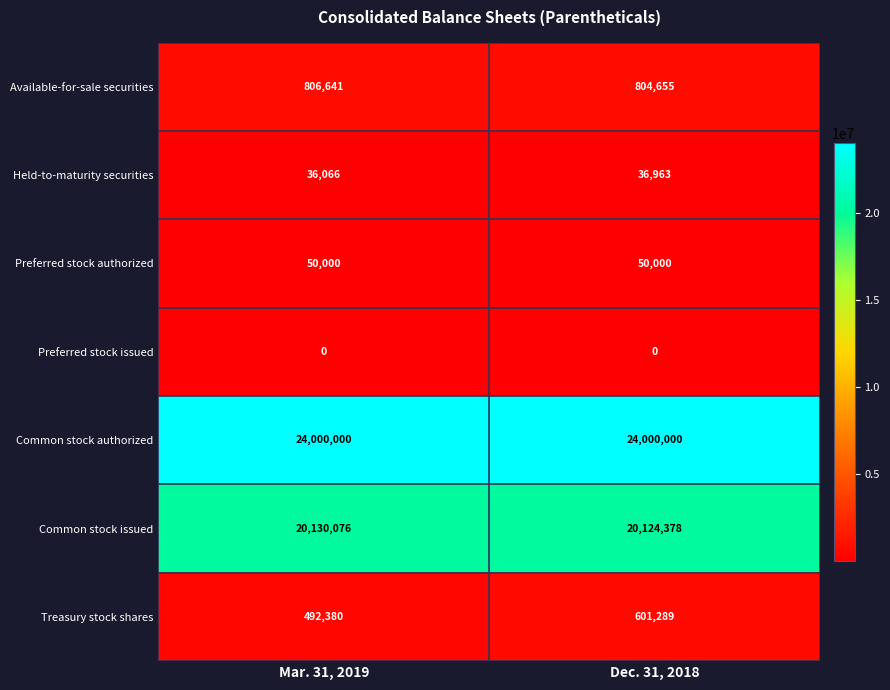

What is the sum of all Held-to-maturity securities values?

73029